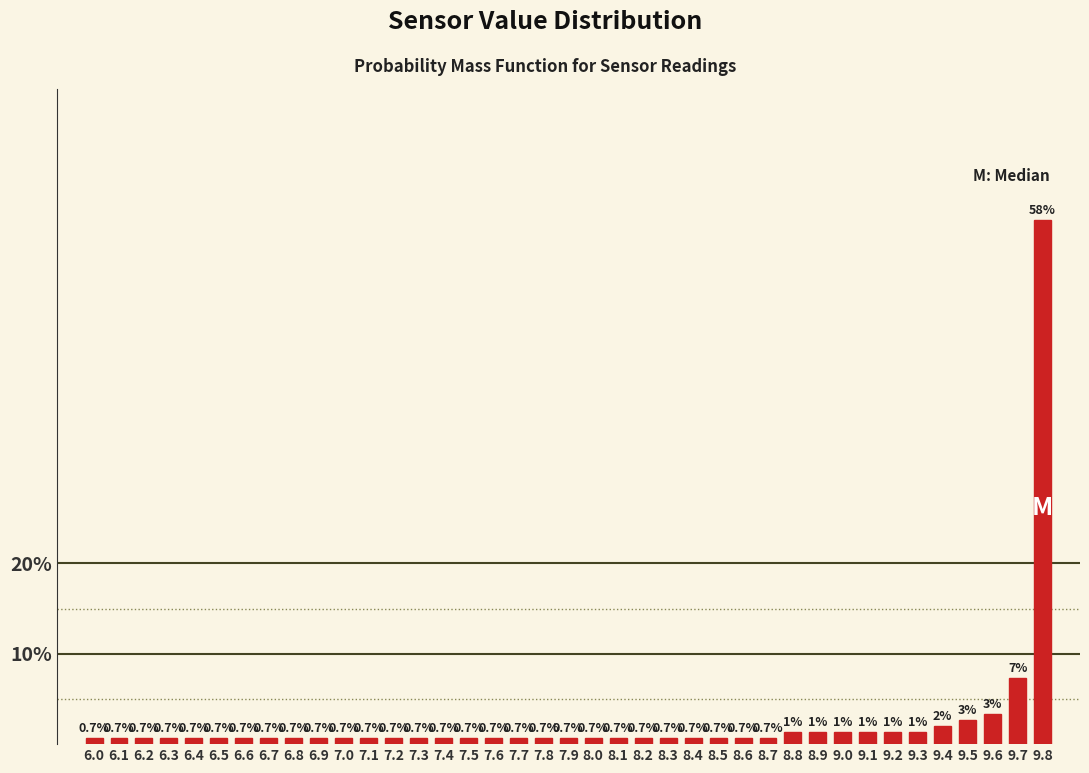

What is the label of the 35th bar from the right?

6.4